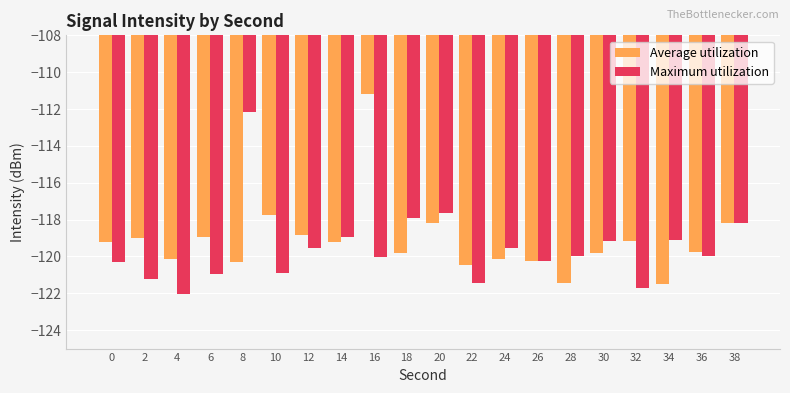

How many bars are there in total?

40